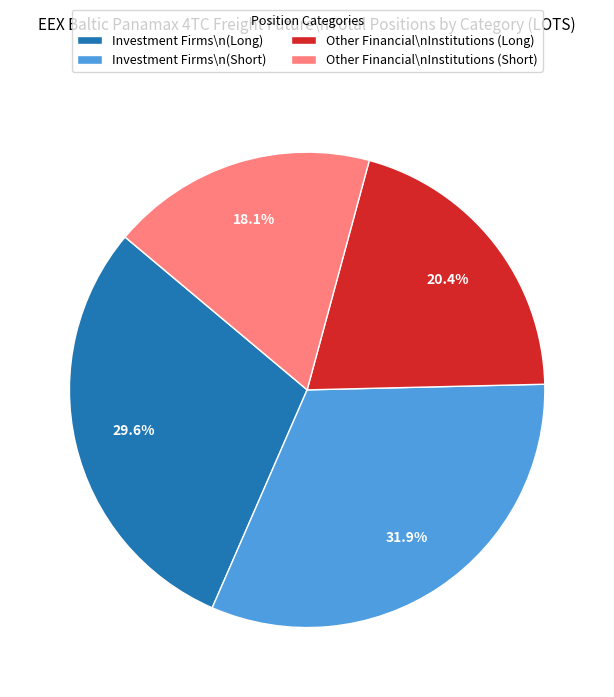

Approximately how many times larger is the value at Investment Firms\n(Short) compared to Investment Firms\n(Long)?

1.1